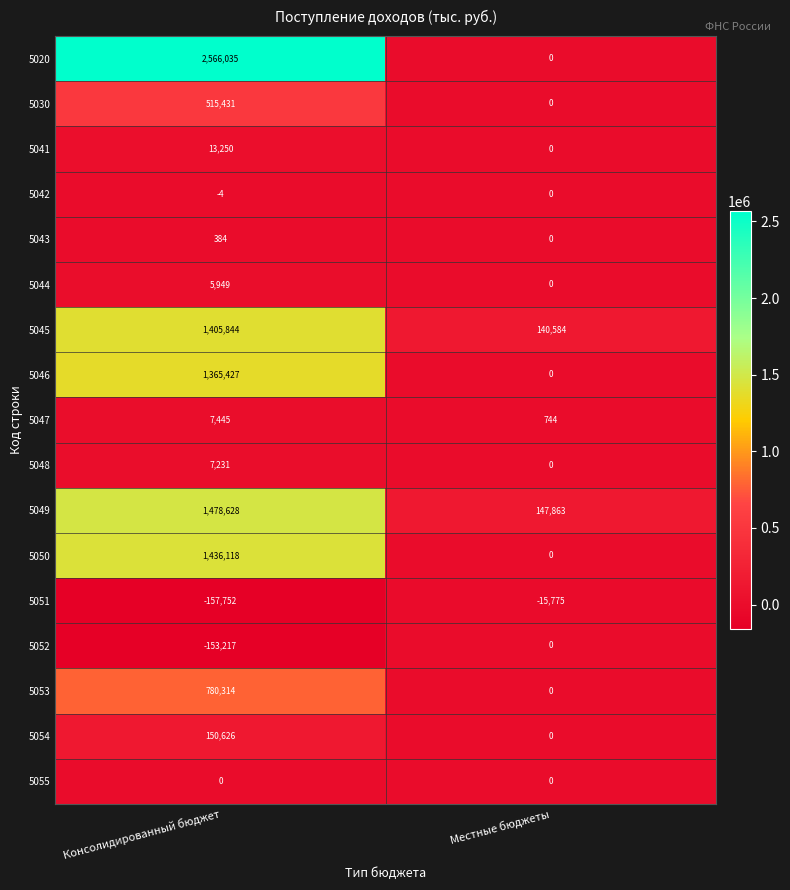

The value of 5020 at Консолидированный бюджет is 2566035. True or false?

True